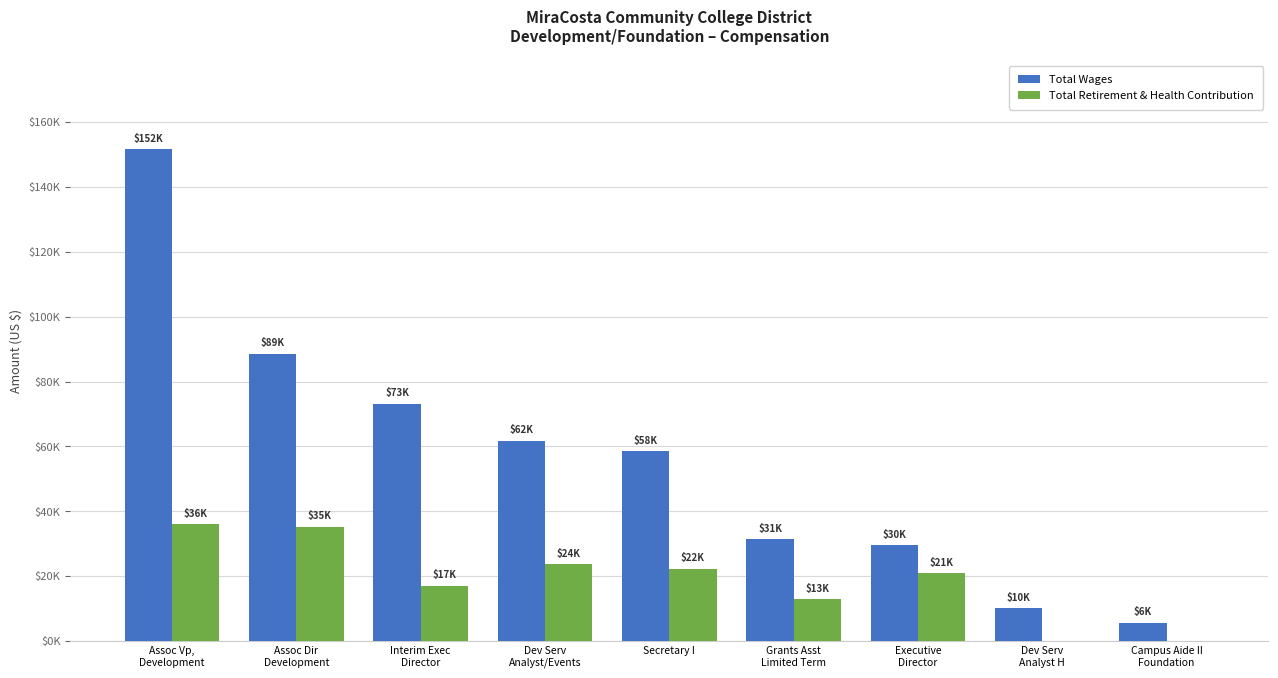

What is the label of the 5th bar from the left?

Secretary I